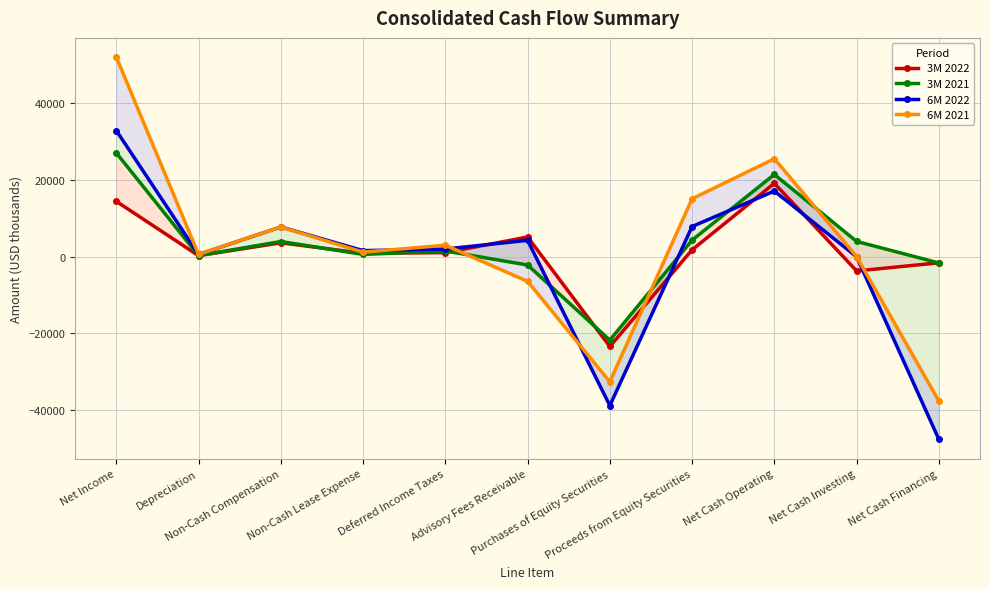

Reading right to left, list all the values displayed in this chart.

3M 2022: Net Cash Financing=-1596	Net Cash Investing=-3715	Net Cash Operating=19148	Proceeds from Equity Securities=1784	Purchases of Equity Securities=-23430	Advisory Fees Receivable=5144	Deferred Income Taxes=1052	Non-Cash Lease Expense=896	Non-Cash Compensation=3618	Depreciation=268	Net Income=14439
3M 2021: Net Cash Financing=-1633	Net Cash Investing=3989	Net Cash Operating=21457	Proceeds from Equity Securities=4326	Purchases of Equity Securities=-21768	Advisory Fees Receivable=-2163	Deferred Income Taxes=1489	Non-Cash Lease Expense=598	Non-Cash Compensation=3962	Depreciation=295	Net Income=27077
6M 2022: Net Cash Financing=-47672	Net Cash Investing=-17	Net Cash Operating=17127	Proceeds from Equity Securities=7870	Purchases of Equity Securities=-38855	Advisory Fees Receivable=4272	Deferred Income Taxes=2002	Non-Cash Lease Expense=1587	Non-Cash Compensation=7763	Depreciation=576	Net Income=32921
6M 2021: Net Cash Financing=-37670	Net Cash Investing=44	Net Cash Operating=25559	Proceeds from Equity Securities=15118	Purchases of Equity Securities=-32660	Advisory Fees Receivable=-6437	Deferred Income Taxes=3002	Non-Cash Lease Expense=1187	Non-Cash Compensation=7751	Depreciation=591	Net Income=52106